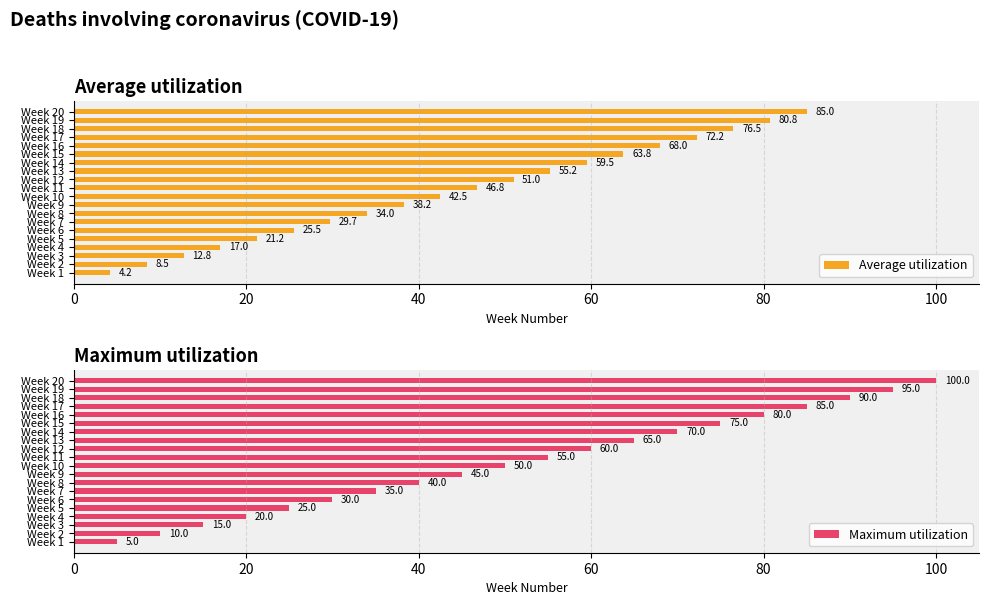

Read the Average utilization value at Week 14.

59.5